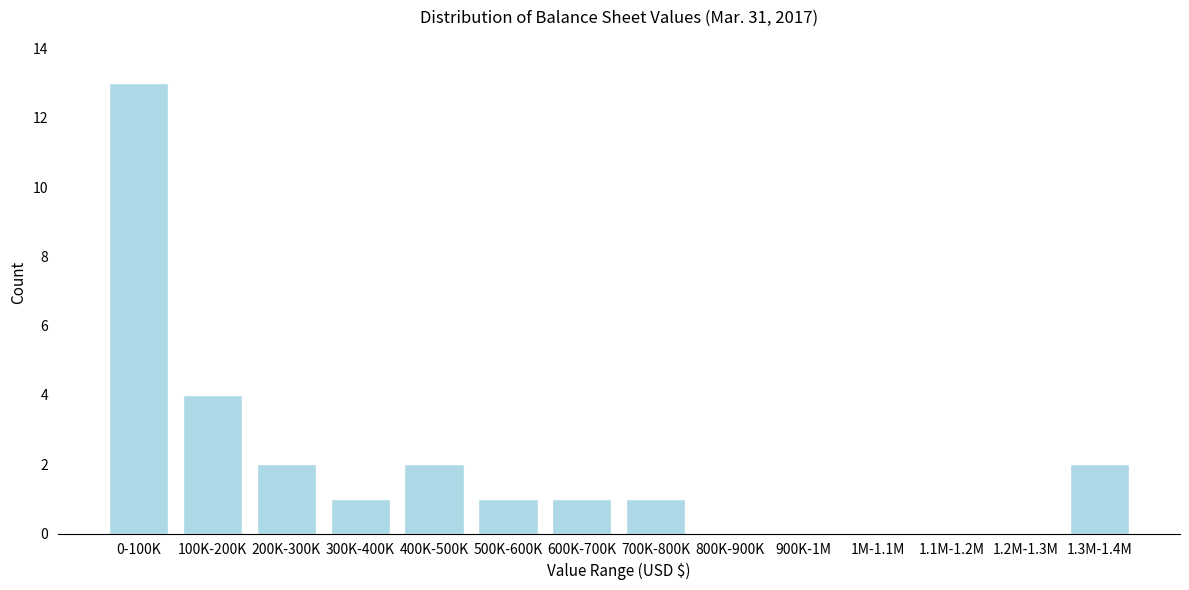

Reading left to right, extract all data points from this chart.

0-100K=13	100K-200K=4	200K-300K=2	300K-400K=1	400K-500K=2	500K-600K=1	600K-700K=1	700K-800K=1	800K-900K=0	900K-1M=0	1M-1.1M=0	1.1M-1.2M=0	1.2M-1.3M=0	1.3M-1.4M=2